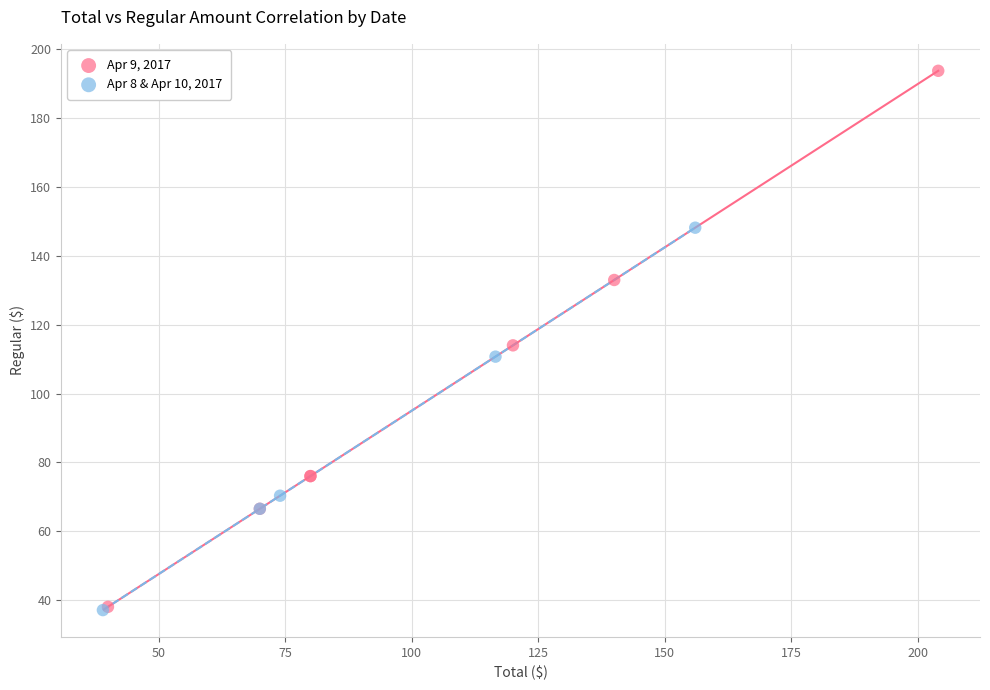

What are all the series names shown in the legend?

Apr 9, 2017, Apr 8 & Apr 10, 2017